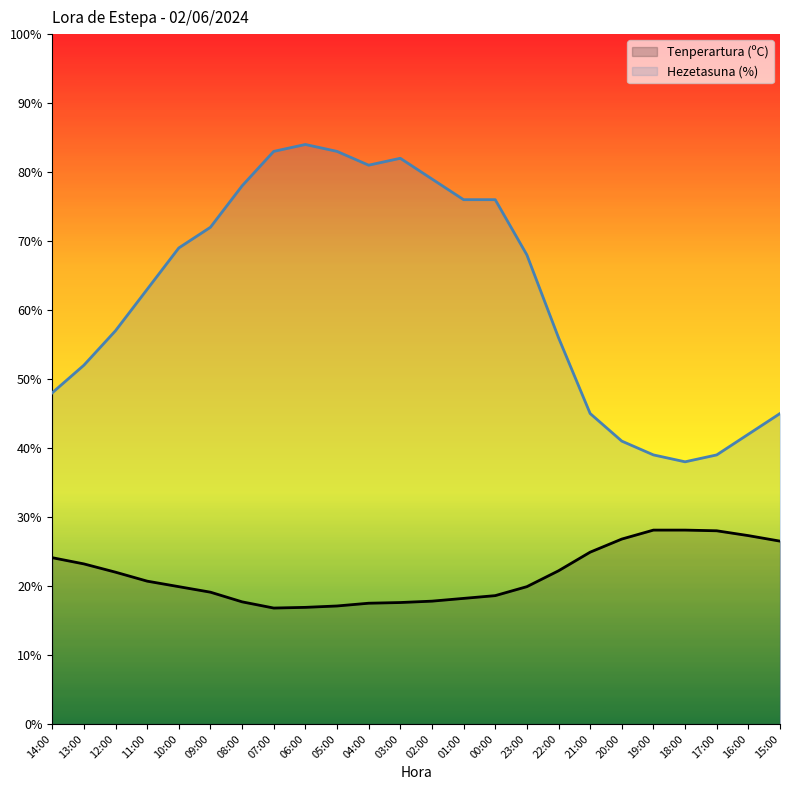

The value of Tenperartura (ºC) at 02:00 is 17.8. True or false?

True